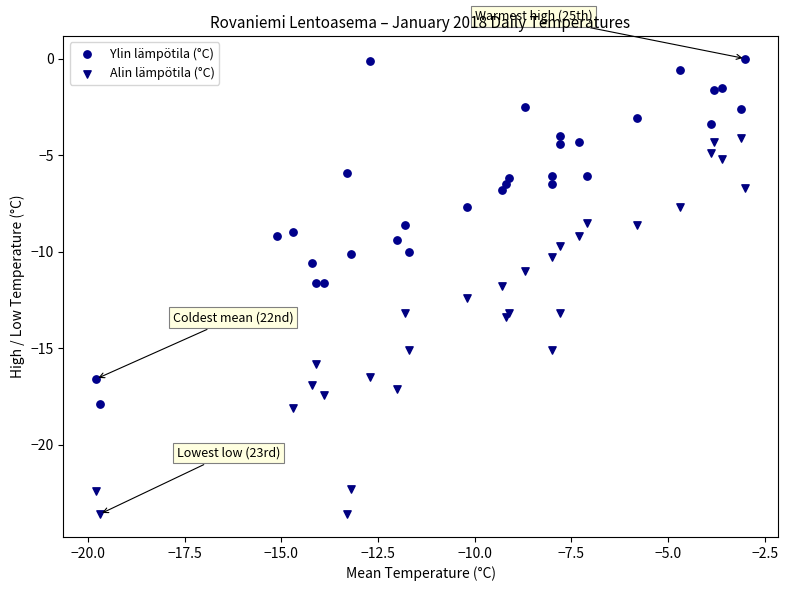

What is the X range (max minus min) for the scatter plot?

16.8